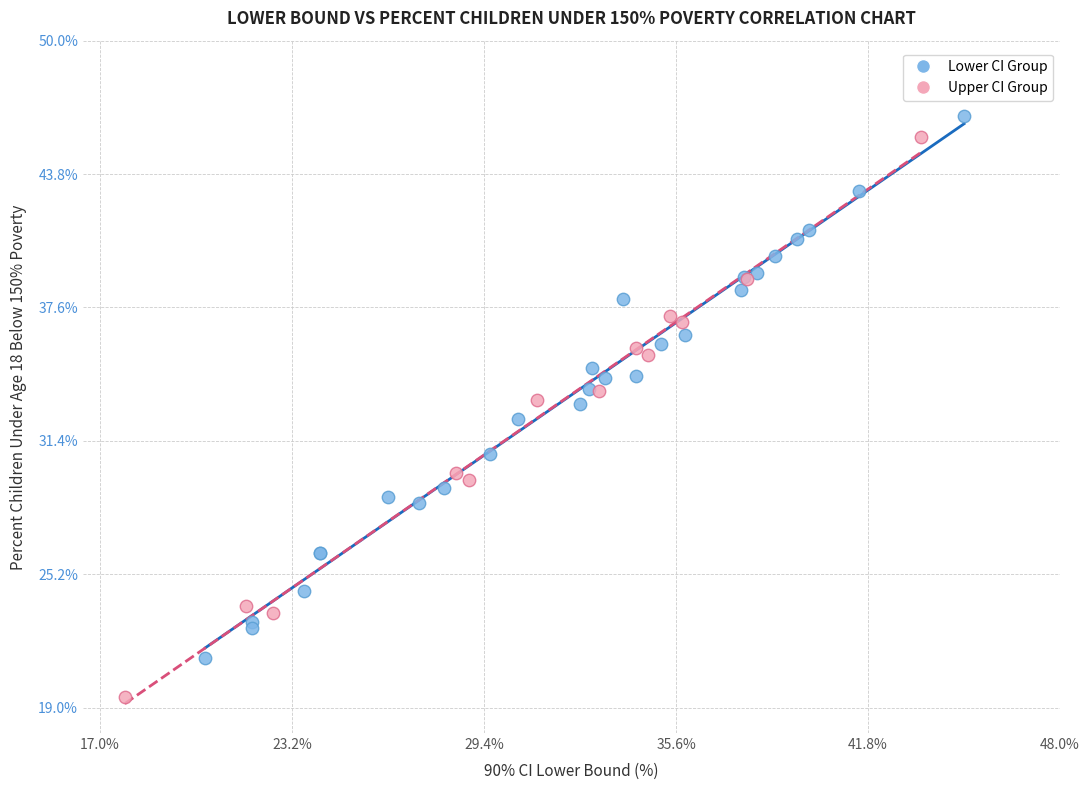

Which series has the widest spread of Y values?

Upper CI Group